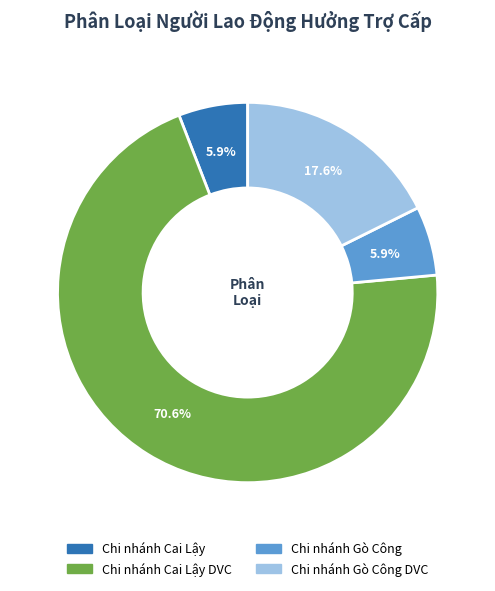

What portion of the pie excludes Chi nhánh Cai Lậy?

94.1%